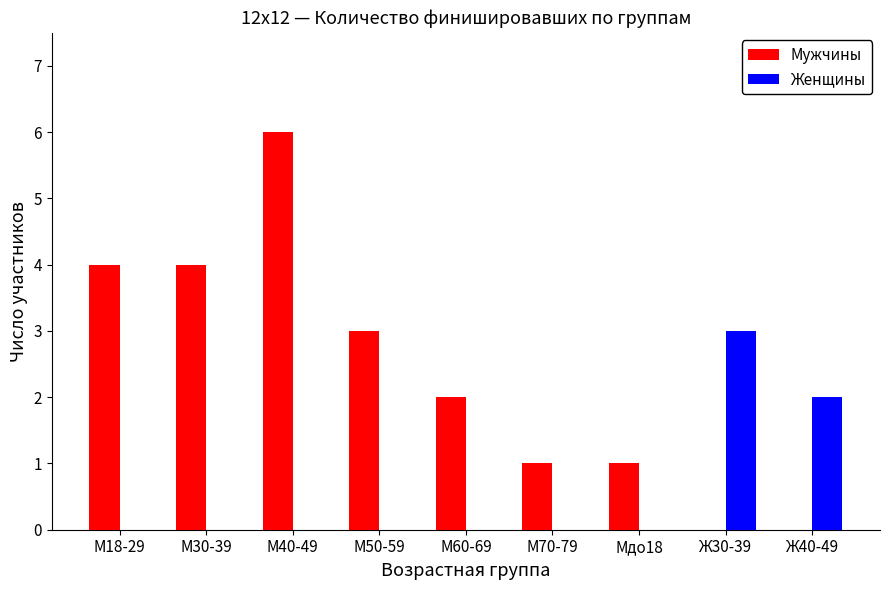

Reading left to right, transcribe all the data shown in this chart.

Мужчины: 4	4	6	3	2	1	1	0	0
Женщины: 0	0	0	0	0	0	0	3	2